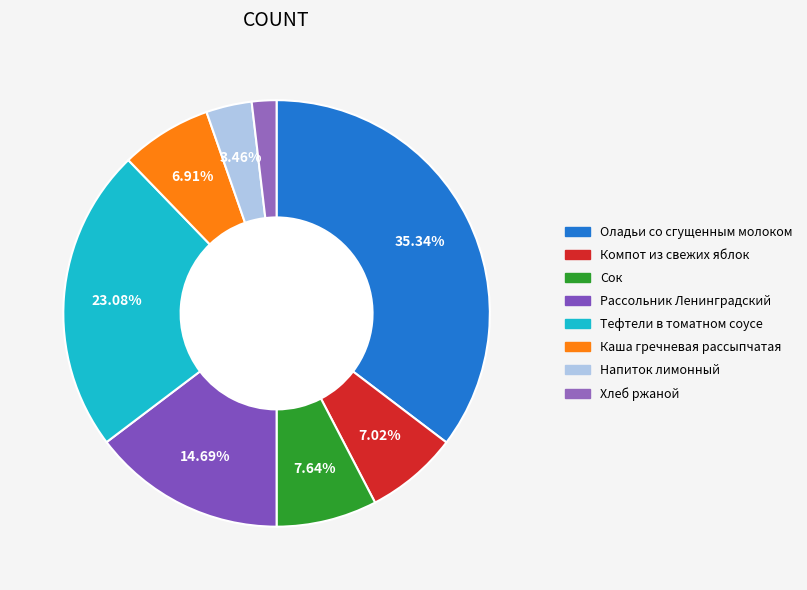

Rank the categories by value from highest to lowest.

Оладьи со сгущенным молоком, Тефтели в томатном соусе, Рассольник Ленинградский, Сок, Компот из свежих яблок, Каша гречневая рассыпчатая, Напиток лимонный, Хлеб ржаной